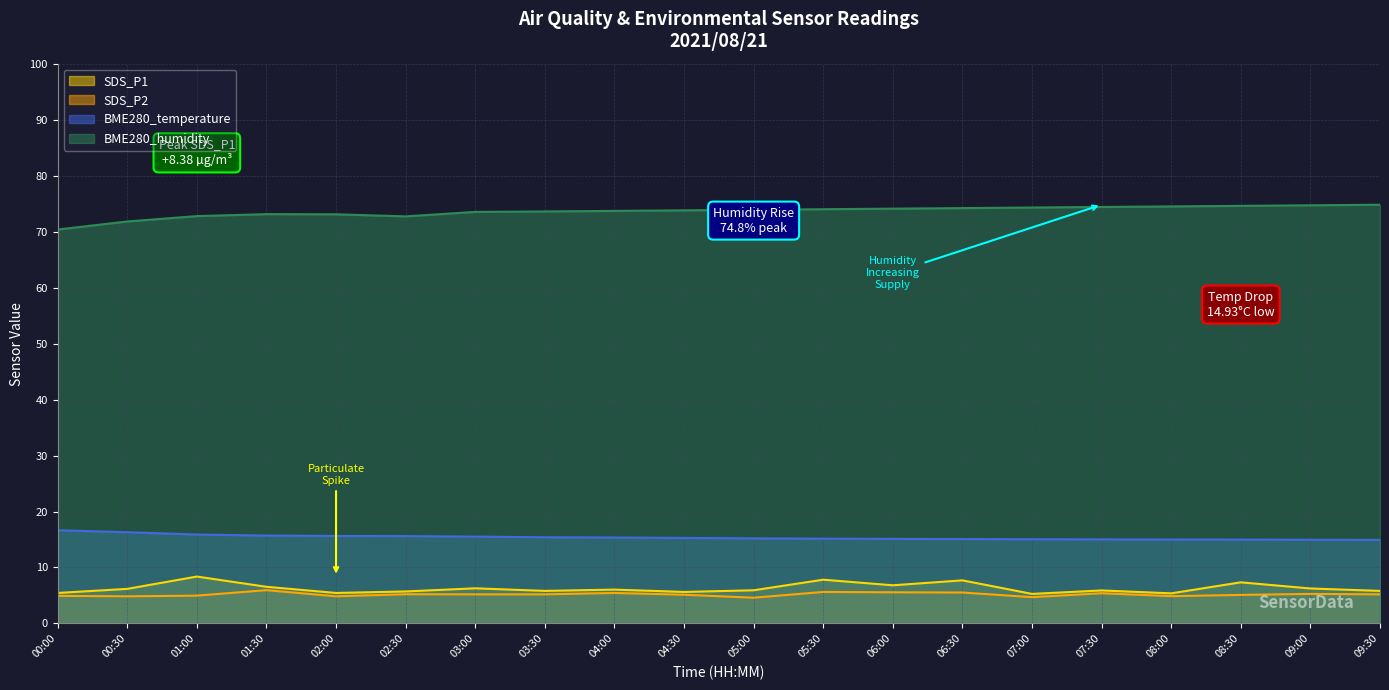

Reading right to left, extract all data points from this chart.

SDS_P1: 09:30=5.8	09:00=6.2	08:30=7.3	08:00=5.4	07:30=5.9	07:00=5.3	06:30=7.7	06:00=6.8	05:30=7.8	05:00=5.9	04:30=5.6	04:00=6.0	03:30=5.8	03:00=6.3	02:30=5.7	02:00=5.5	01:30=6.5	01:00=8.4	00:30=6.2	00:00=5.5
SDS_P2: 09:30=5.2	09:00=5.3	08:30=5.1	08:00=4.9	07:30=5.4	07:00=4.7	06:30=5.5	06:00=5.6	05:30=5.6	05:00=4.6	04:30=5.1	04:00=5.5	03:30=5.2	03:00=5.2	02:30=5.2	02:00=4.8	01:30=6.0	01:00=5.0	00:30=4.8	00:00=4.9
BME280_temperature: 09:30=14.9	09:00=14.9	08:30=15.0	08:00=15.0	07:30=15.0	07:00=15.1	06:30=15.1	06:00=15.1	05:30=15.2	05:00=15.2	04:30=15.3	04:00=15.3	03:30=15.4	03:00=15.5	02:30=15.6	02:00=15.6	01:30=15.7	01:00=15.9	00:30=16.3	00:00=16.6
BME280_humidity: 09:30=74.8	09:00=74.7	08:30=74.6	08:00=74.5	07:30=74.4	07:00=74.3	06:30=74.2	06:00=74.1	05:30=74.0	05:00=73.9	04:30=73.8	04:00=73.7	03:30=73.6	03:00=73.5	02:30=72.7	02:00=73.1	01:30=73.1	01:00=72.8	00:30=71.8	00:00=70.4